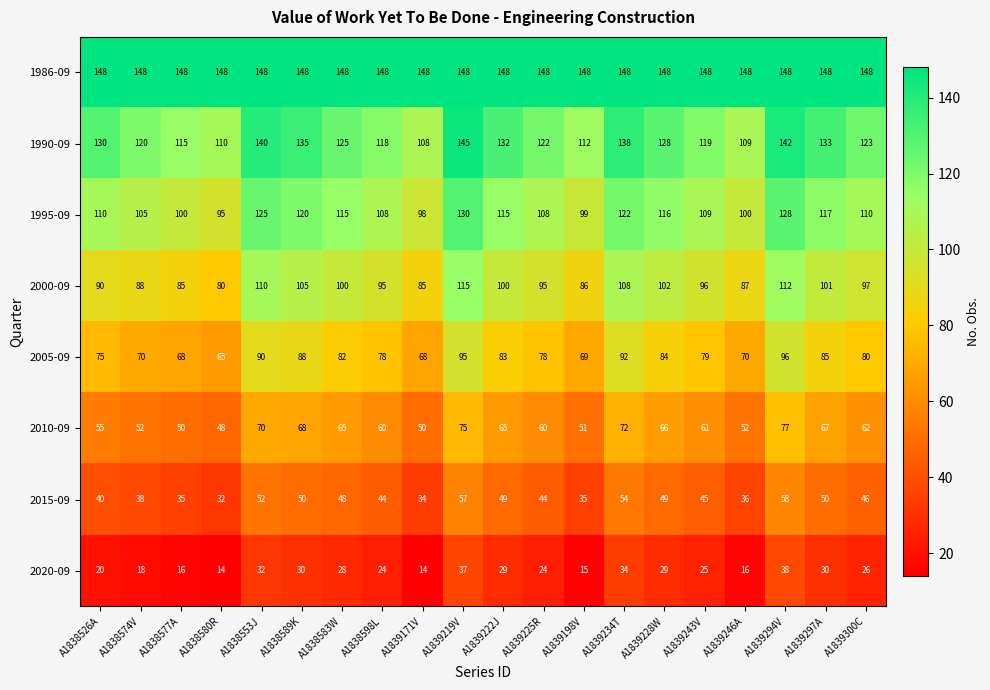

Which category has the lowest value in the 2010-09 series?

A1838580R